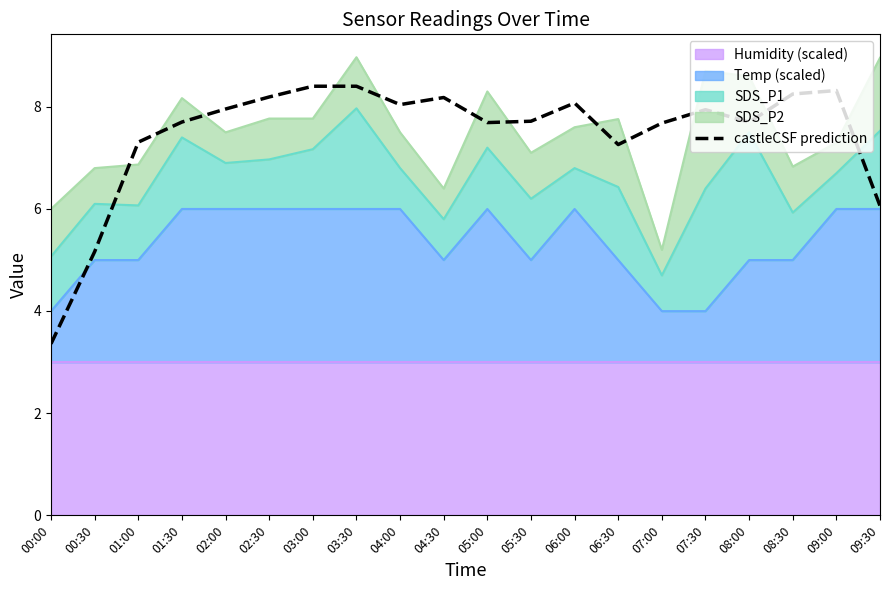

What position from the left is 01:00?

3